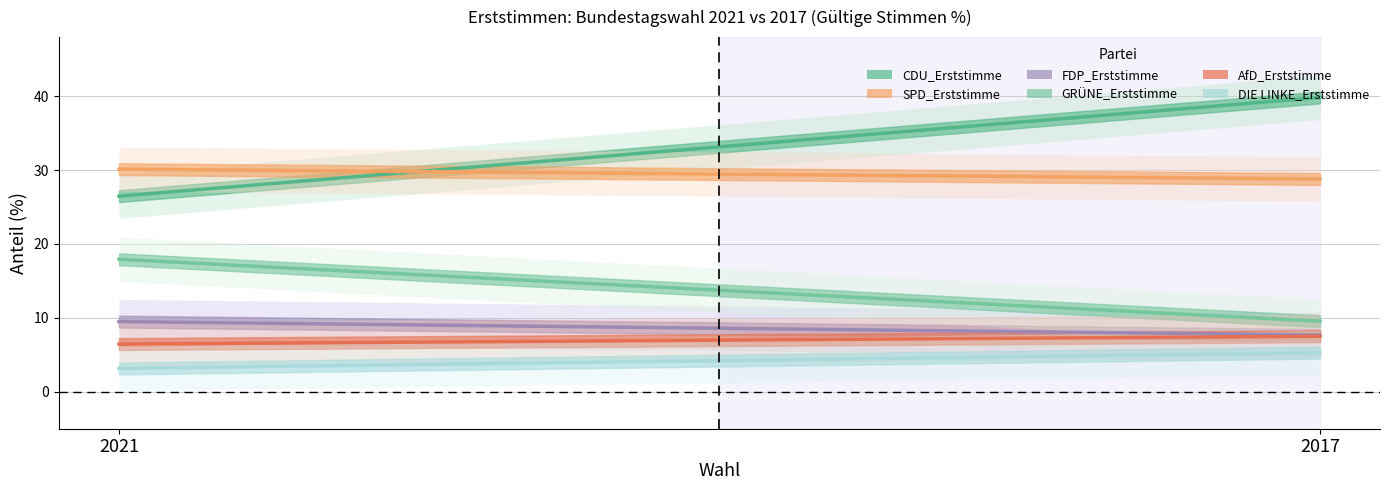

Reading right to left, what are all the values shown in this chart?

CDU_Erststimme: 2017=39.8	2021=26.5
SPD_Erststimme: 2017=28.8	2021=30.1
FDP_Erststimme: 2017=7.7	2021=9.5
GRÜNE_Erststimme: 2017=9.5	2021=17.9
AfD_Erststimme: 2017=7.5	2021=6.5
DIE LINKE_Erststimme: 2017=5.3	2021=3.2